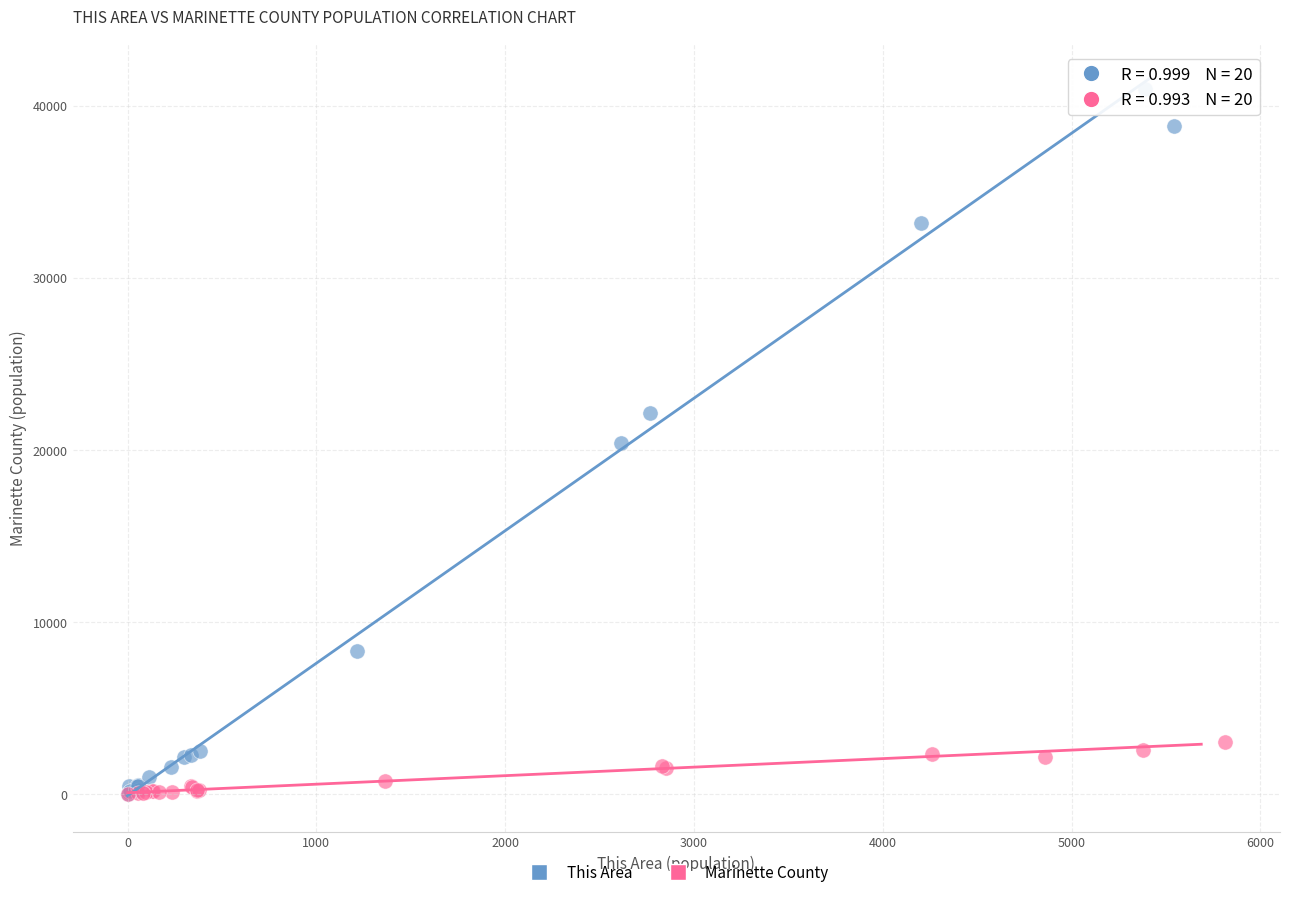

Which series has the largest Y range (max minus min)?

This Area